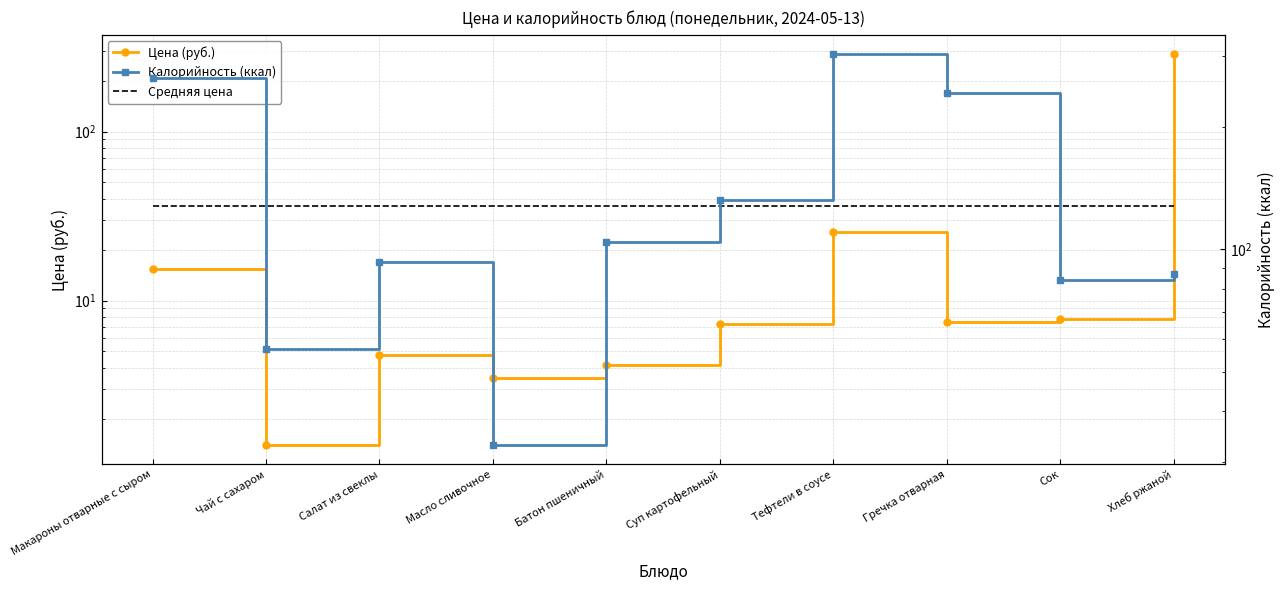

True or false: Калорийность (ккал) has a value of 93.0 at Салат из свеклы.

True